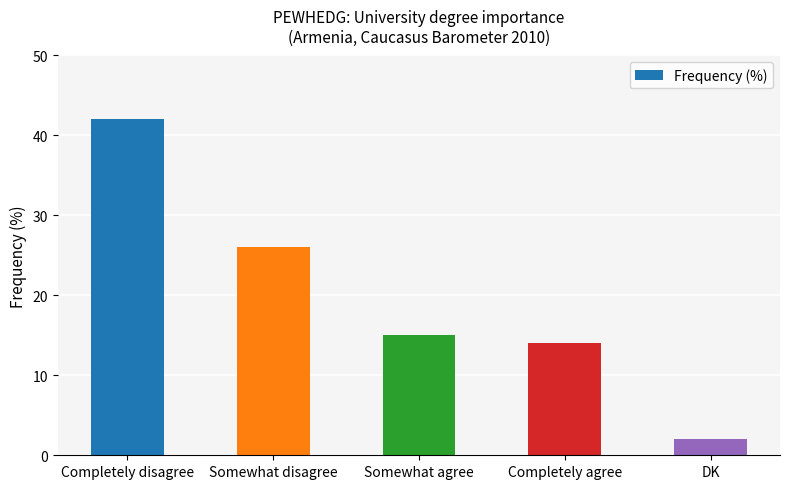

Rank the categories by value from lowest to highest.

DK, Completely agree, Somewhat agree, Somewhat disagree, Completely disagree